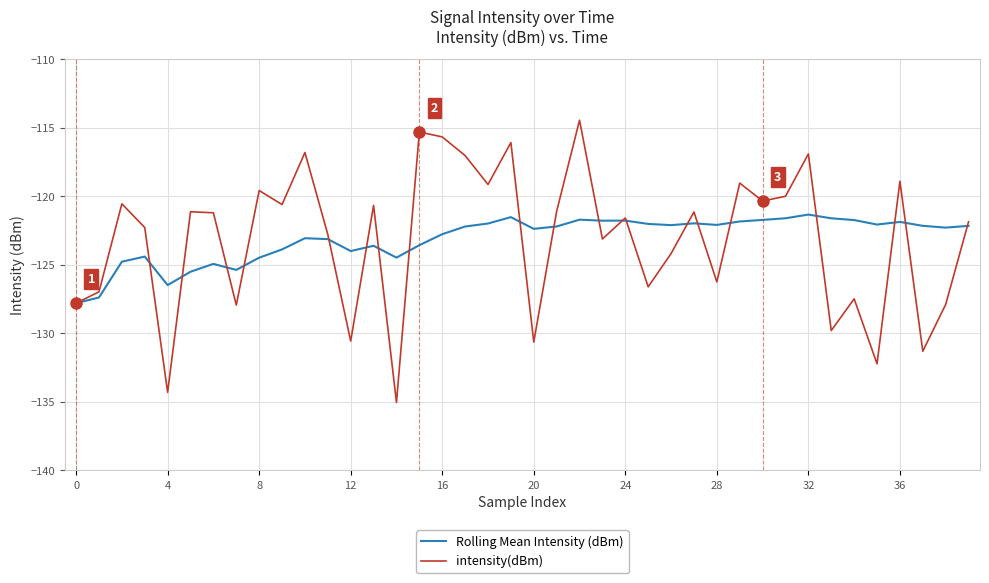

True or false: intensity(dBm) has more than 2 points higher than both neighbors.

True